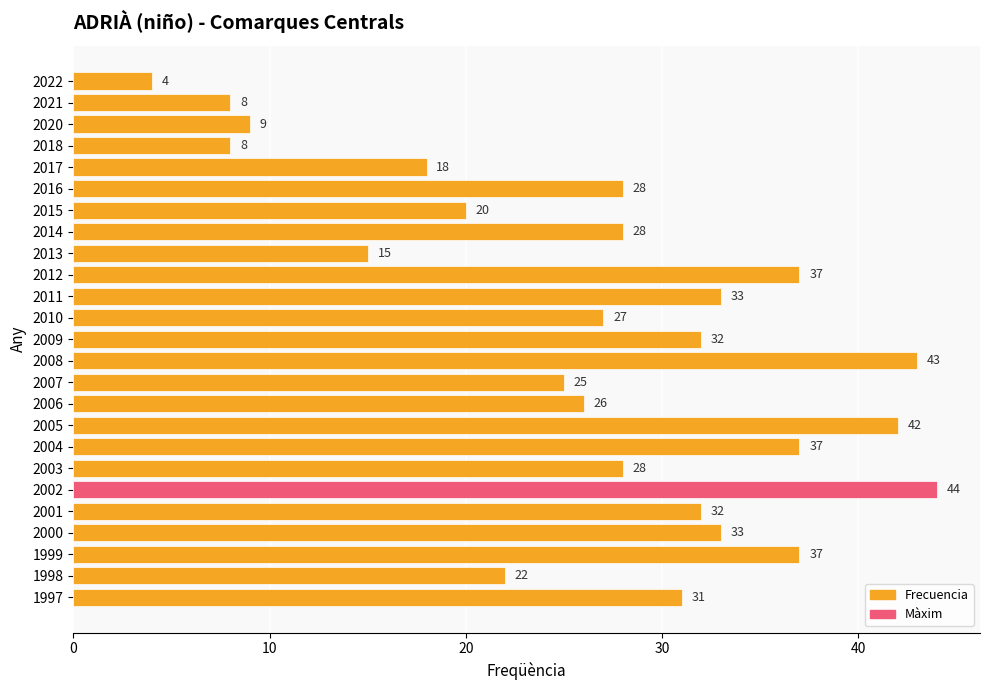

Which category has the highest value across all series?

2002